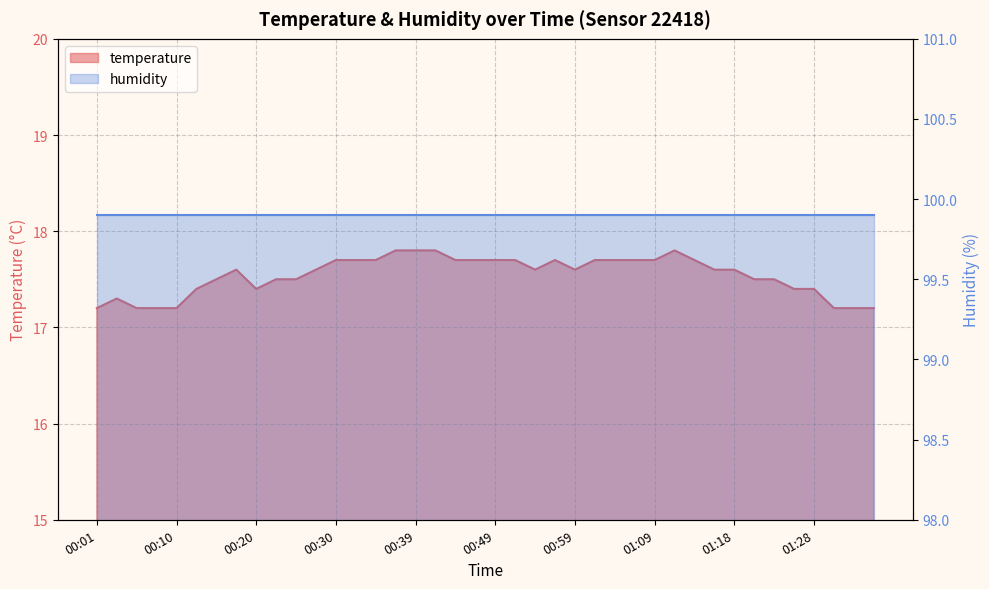

Where is the data nearest to the value 17?

00:01